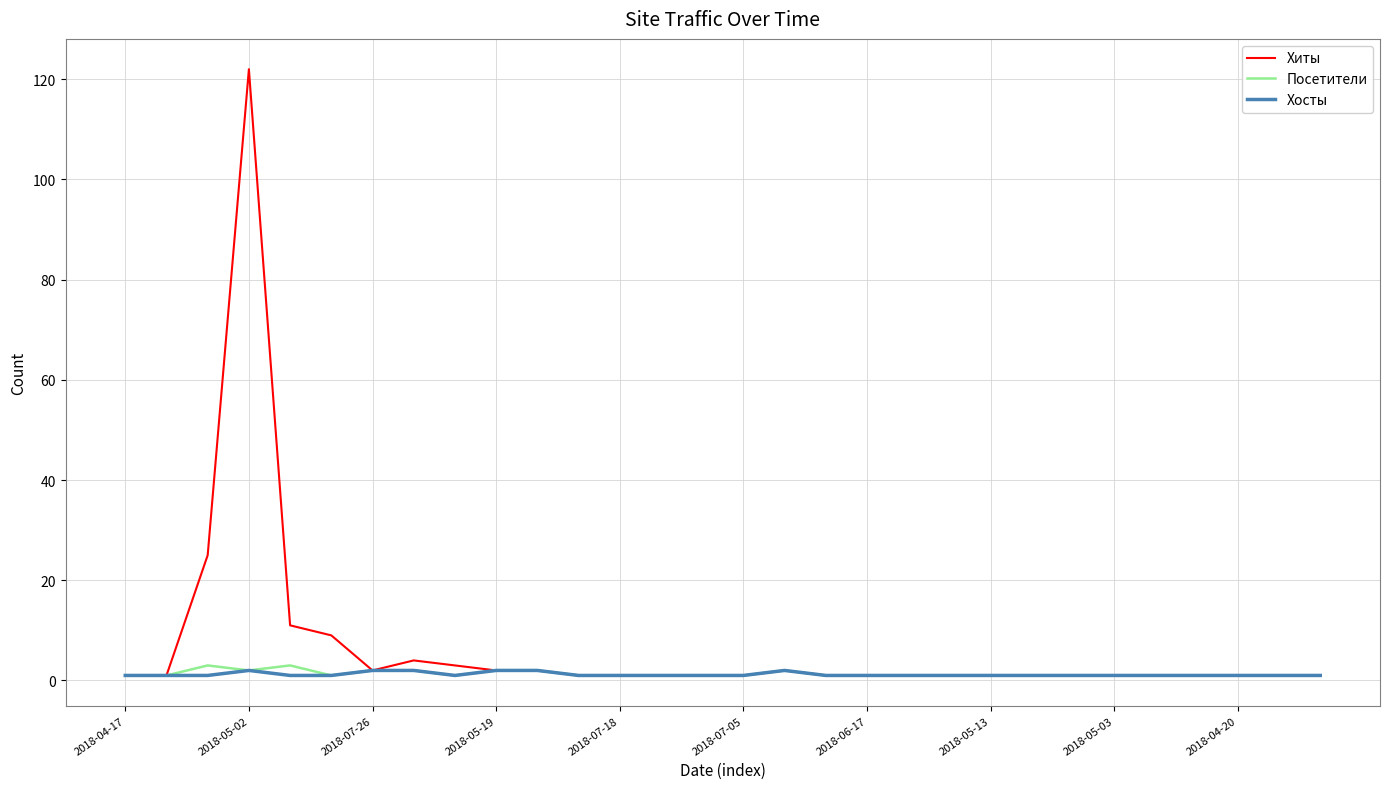

Which series has the largest total across all categories?

Хиты